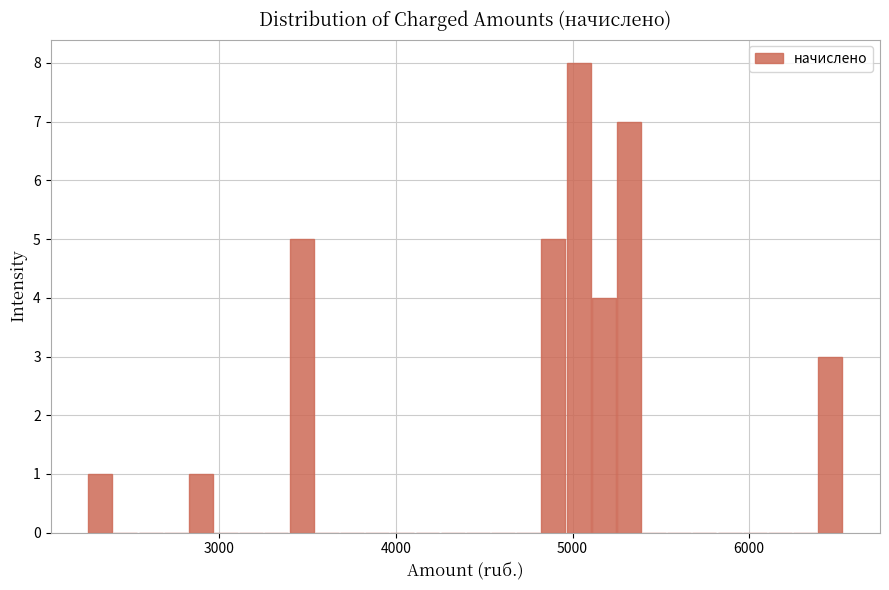

Read against the x-axis, roughly where is the centre of the tallest bar?

5000